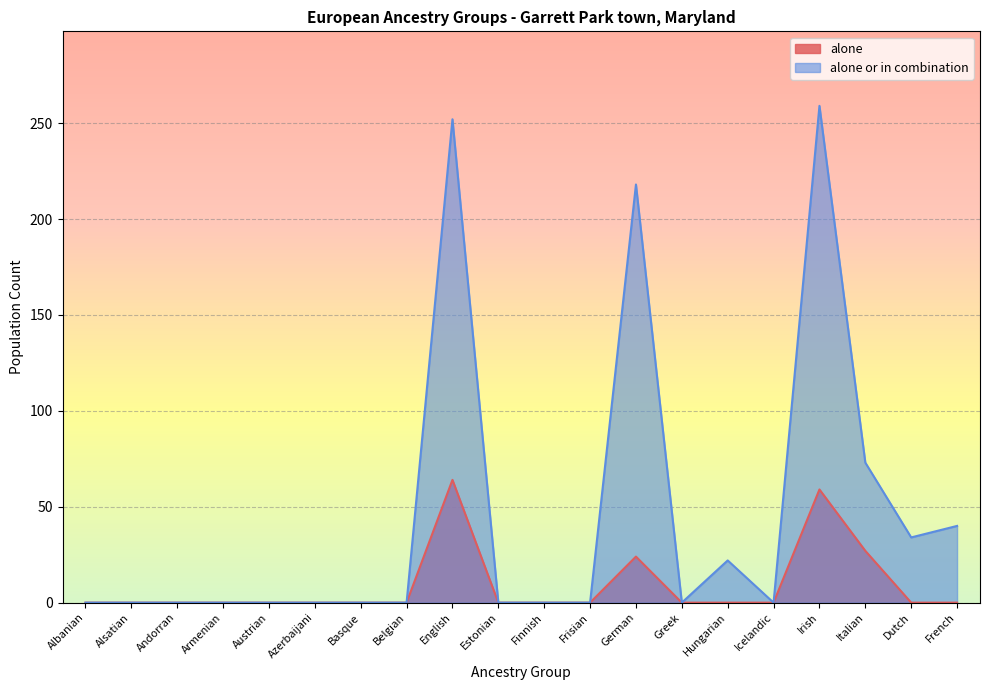

True or false: alone or in combination and alone cross at least once.

False